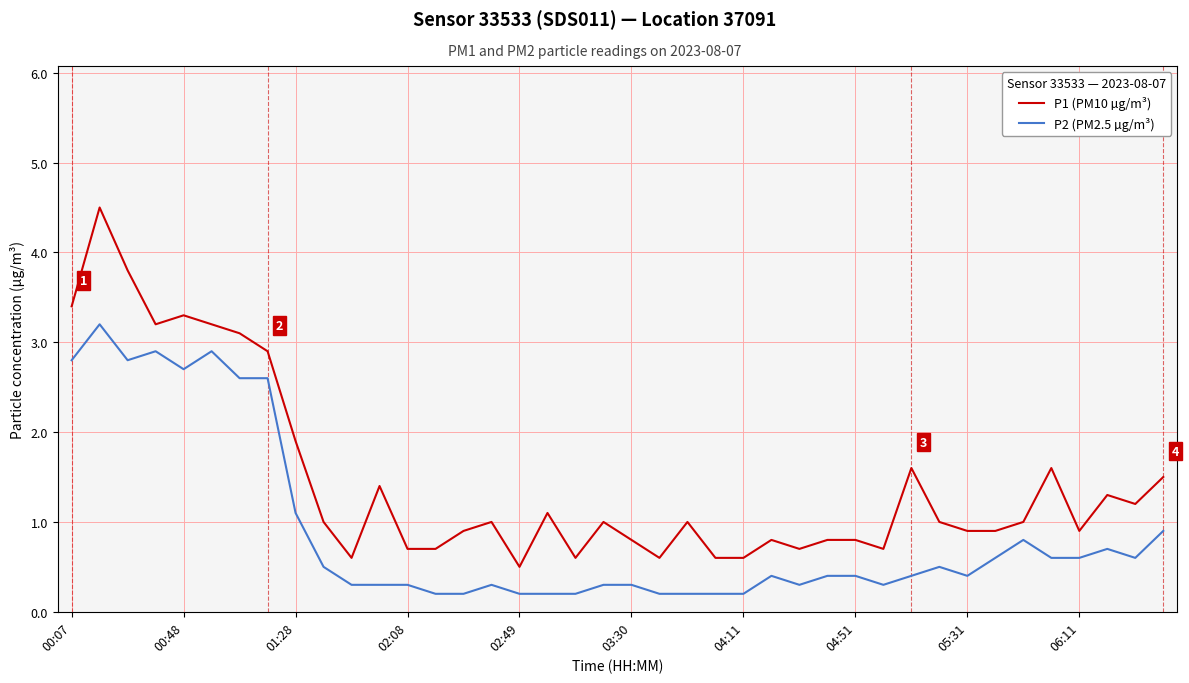

What is the maximum value for P2 (PM2.5 µg/m³)?

3.2